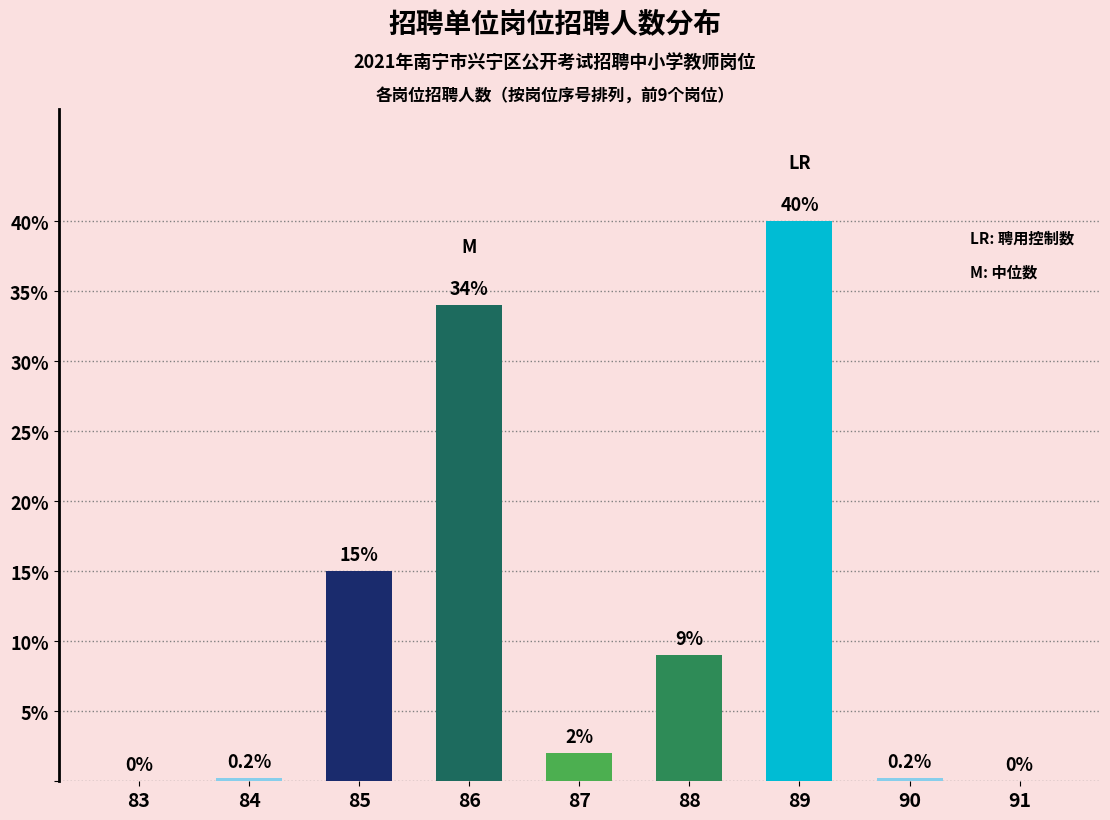

How many categories are shown in the chart?

9